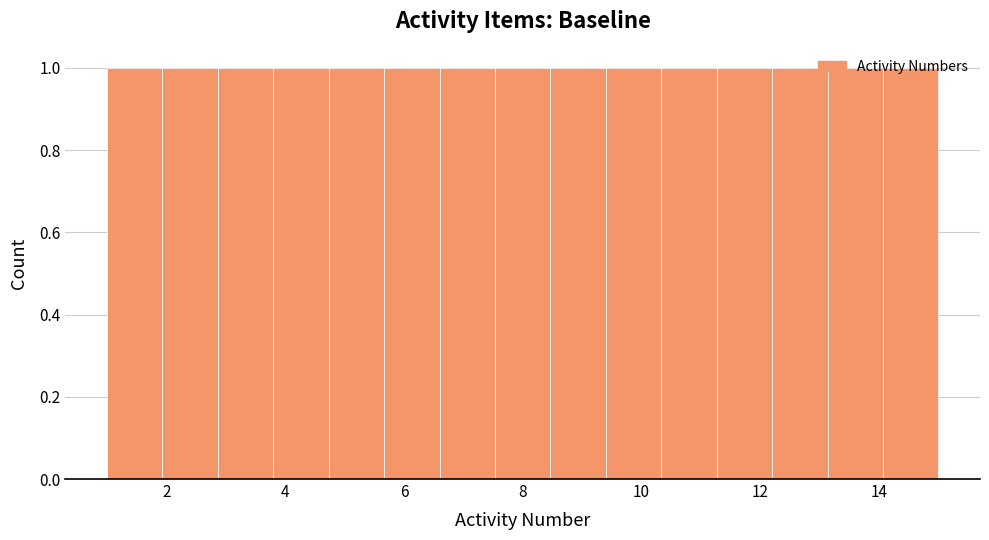

Reading left to right, list every bar in this chart as the range it spans on the x-axis followed by its height. Neither the bar edges nor the heights are printed on the chart, so give them approximately, as read against the axes.

1.0 to 2.0: 1
2.0 to 2.8: 1
2.8 to 3.8: 1
3.8 to 4.8: 1
4.8 to 5.6: 1
5.6 to 6.6: 1
6.6 to 7.6: 1
7.6 to 8.4: 1
8.4 to 9.4: 1
9.4 to 10.4: 1
10.4 to 11.2: 1
11.2 to 12.2: 1
12.2 to 13.2: 1
13.2 to 14.0: 1
14.0 to 15.0: 1